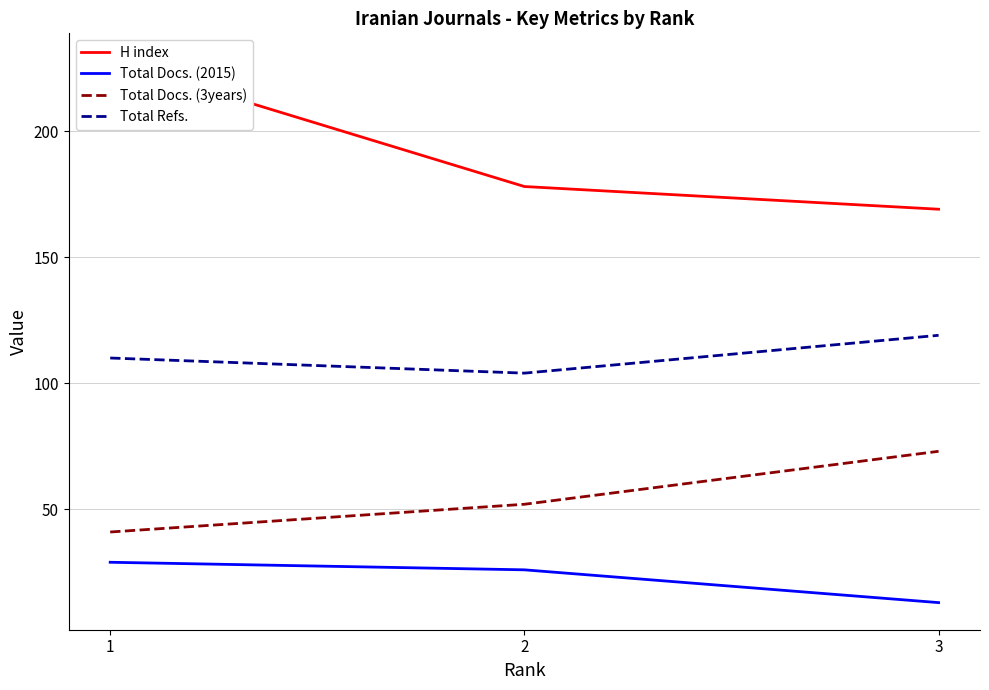

How many distinct data groups are displayed?

4